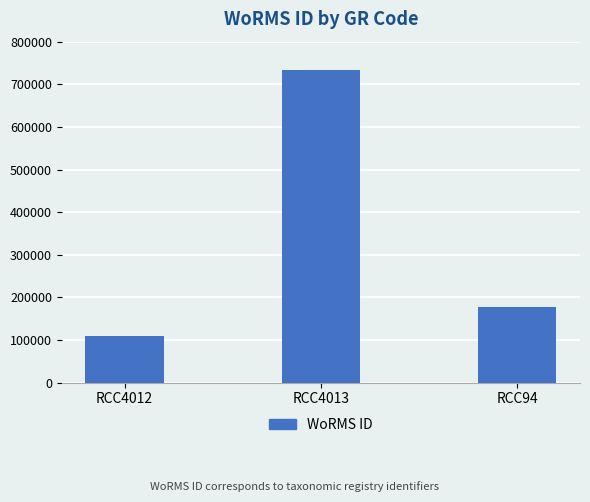

Rank the categories by value from highest to lowest.

RCC4013, RCC94, RCC4012